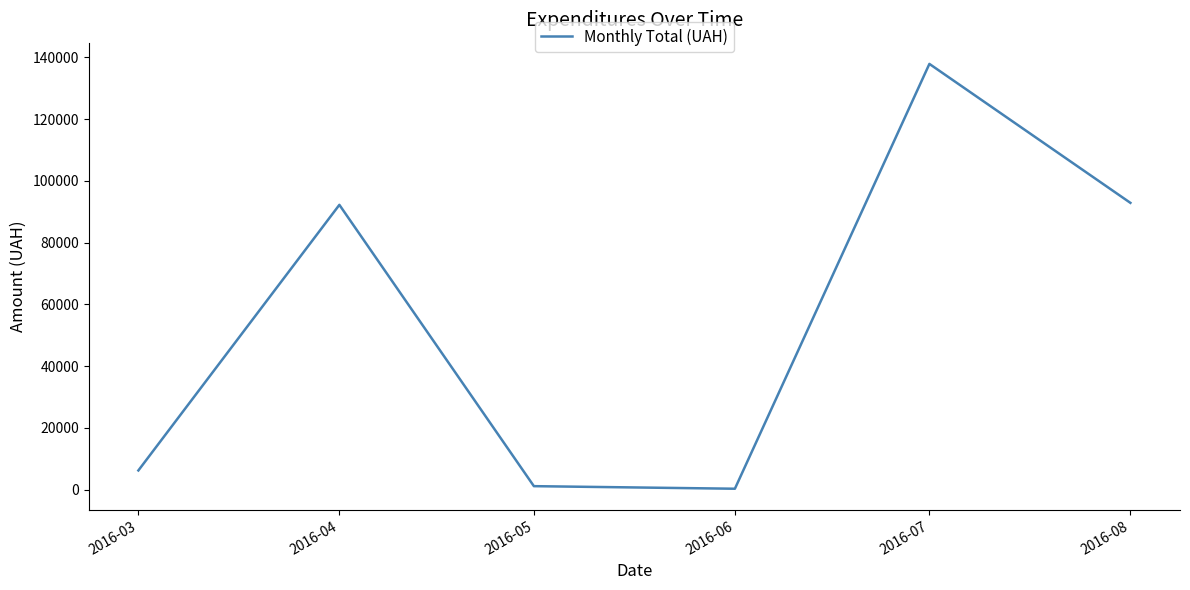

What is the sum of the values at 2016-08 and 2016-07?

230699.7